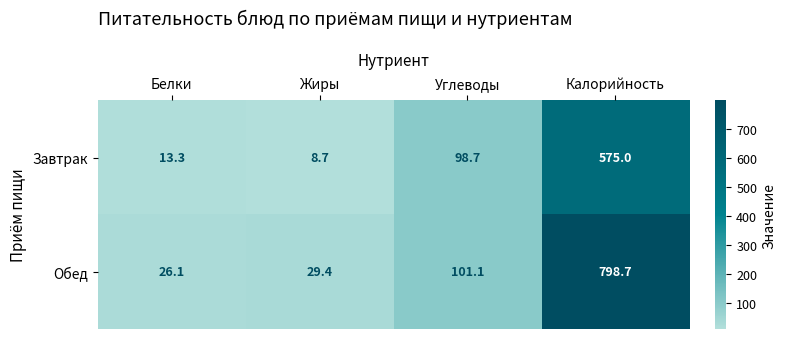

Which series has the largest range (max minus min)?

Обед